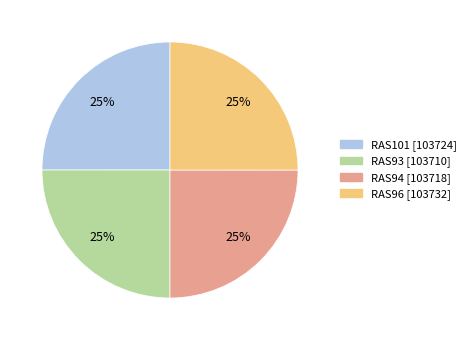

The RAS101 slice represents 25% of the pie. True or false?

True